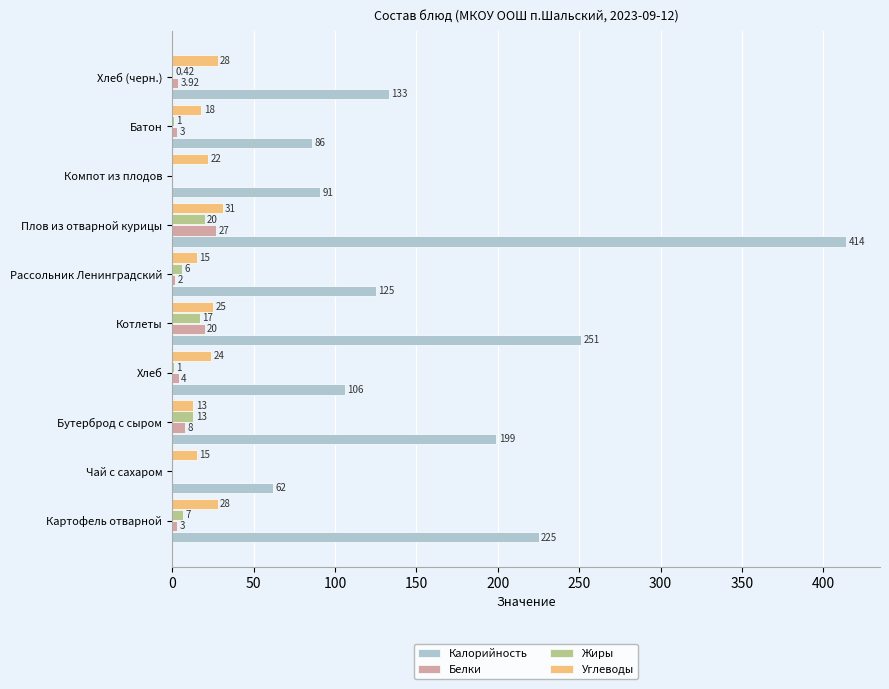

What are all the series names shown in the legend?

Калорийность, Белки, Жиры, Углеводы